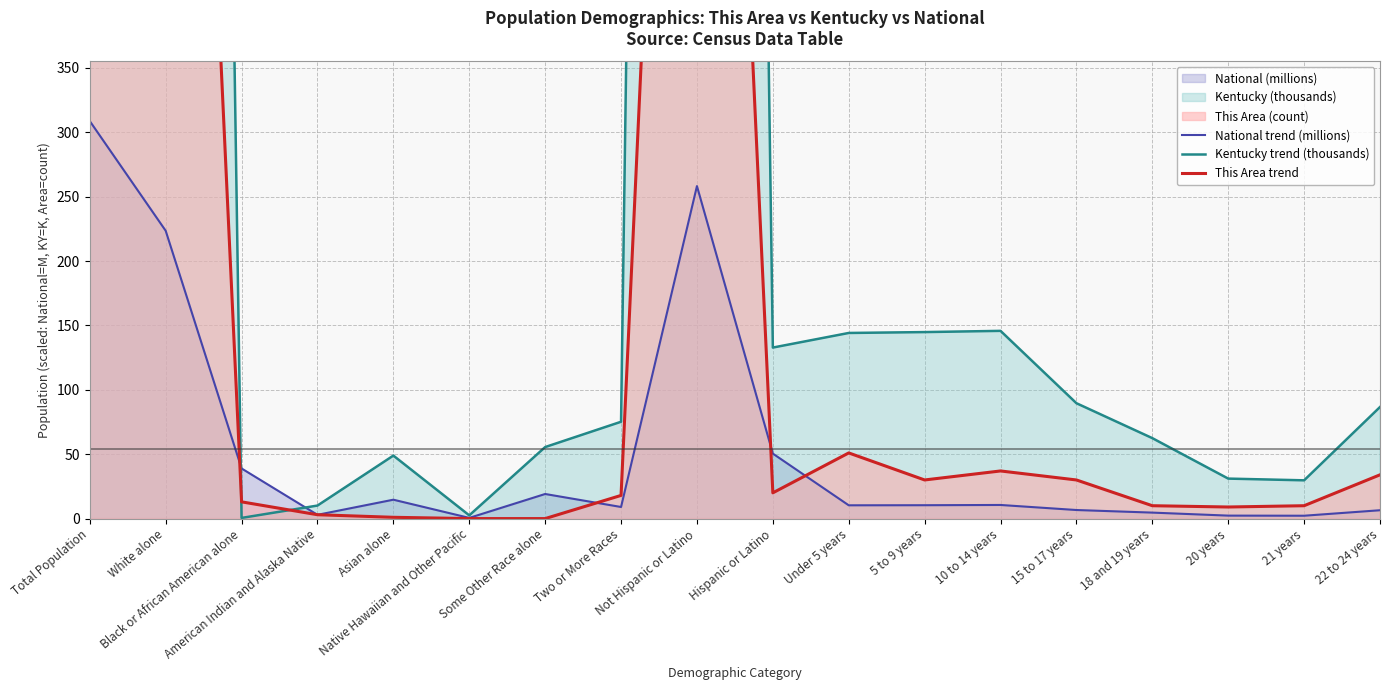

How many times do Kentucky trend (thousands) and National trend (millions) cross each other?

2